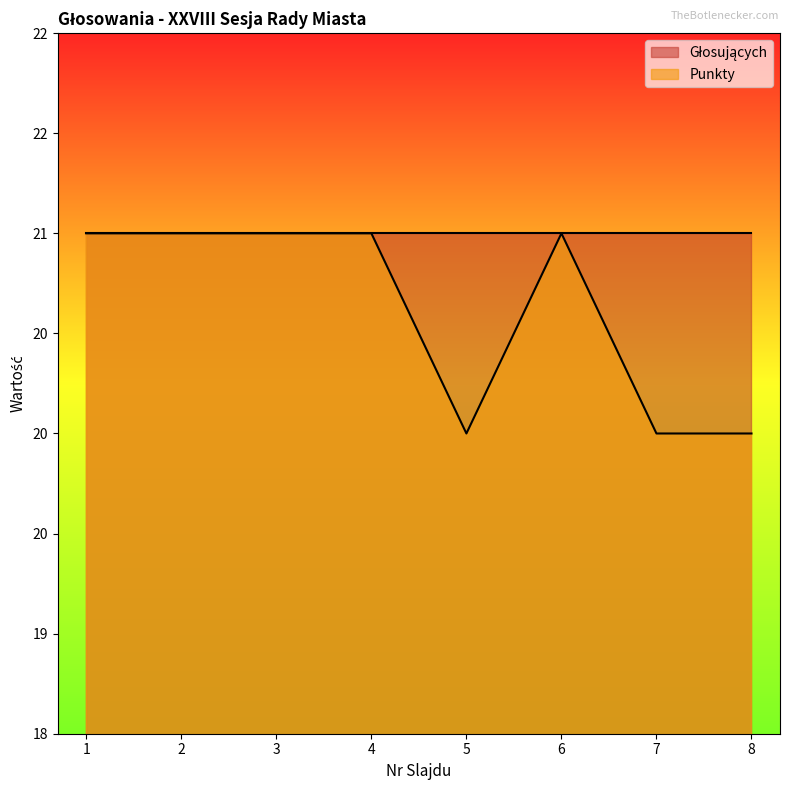

Which label corresponds to the largest value in the chart?

1